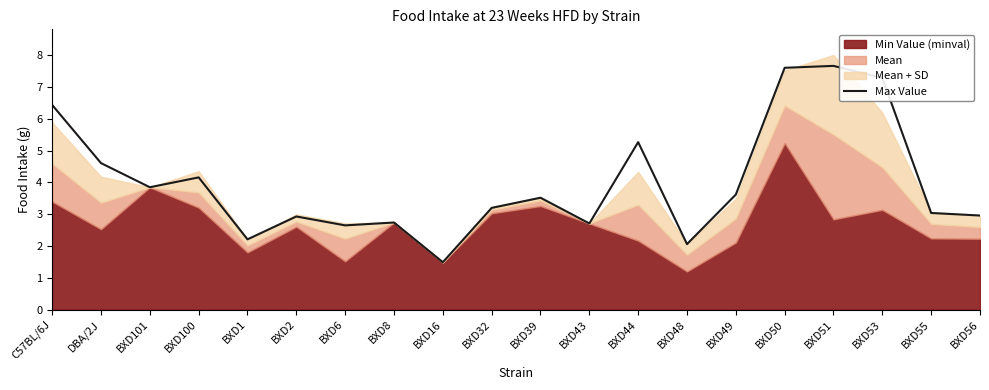

List the labels in order of value, largest first.

BXD51, BXD50, BXD53, C57BL/6J, BXD44, DBA/2J, BXD100, BXD101, BXD49, BXD39, BXD32, BXD55, BXD56, BXD2, BXD8, BXD43, BXD6, BXD1, BXD48, BXD16